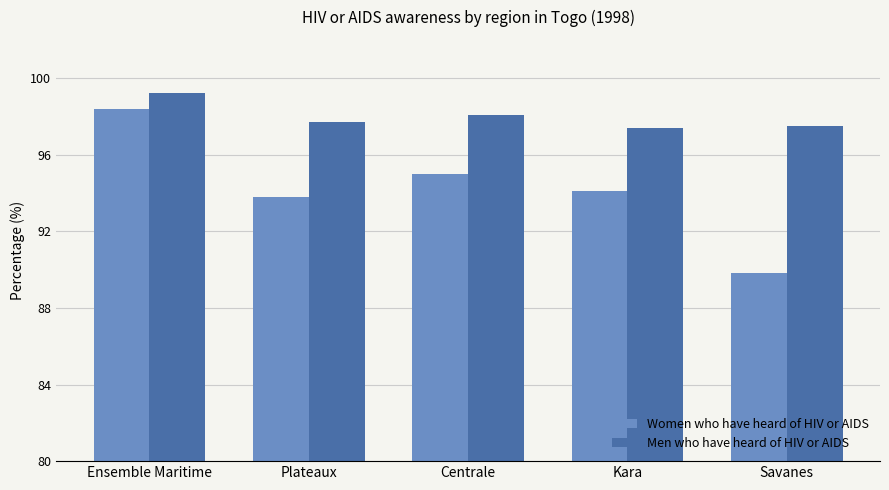

What is the spread (max minus min) of values at Savanes?

7.7